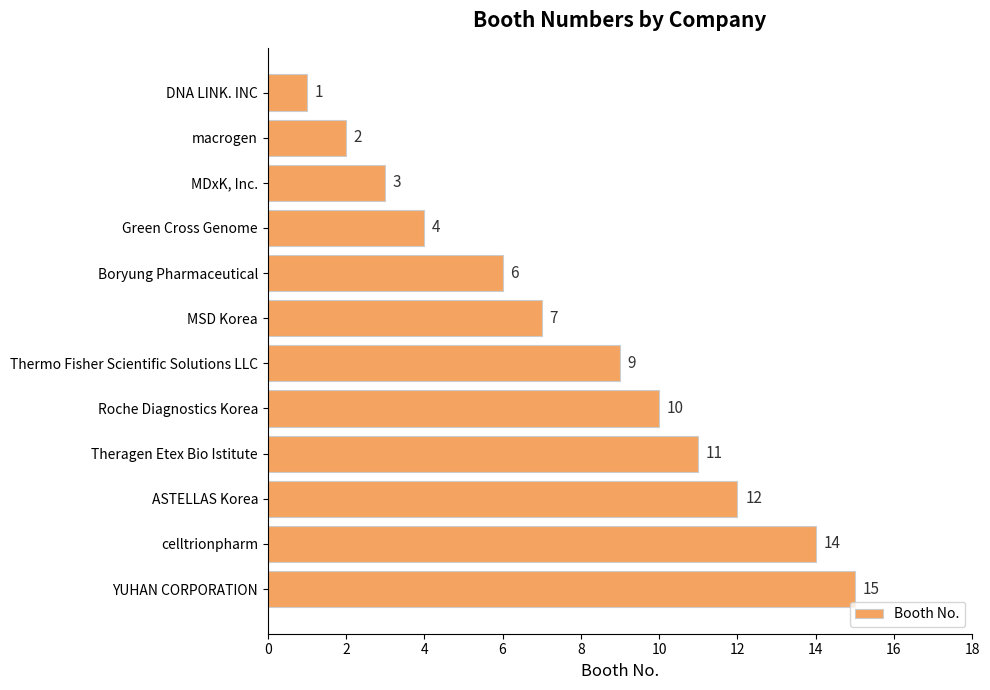

Reading bottom to top, extract all data points from this chart.

YUHAN CORPORATION=15	celltrionpharm=14	ASTELLAS Korea=12	Theragen Etex Bio Istitute=11	Roche Diagnostics Korea=10	Thermo Fisher Scientific Solutions LLC=9	MSD Korea=7	Boryung Pharmaceutical=6	Green Cross Genome=4	MDxK, Inc.=3	macrogen=2	DNA LINK. INC=1